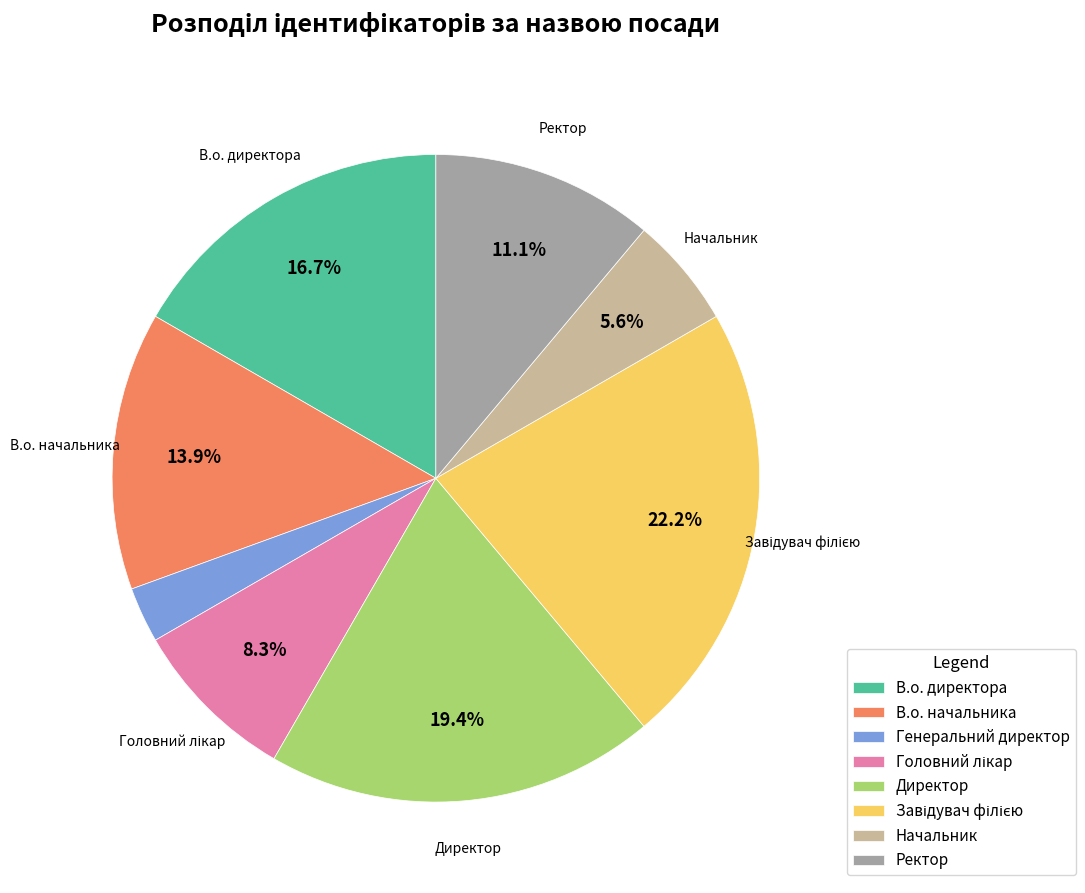

Which category has the smallest portion of the pie?

Генеральний директор